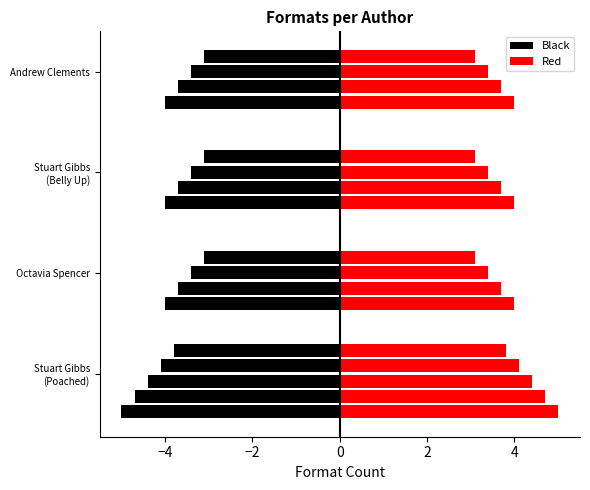

How many Black values are between 4 and 5?

4